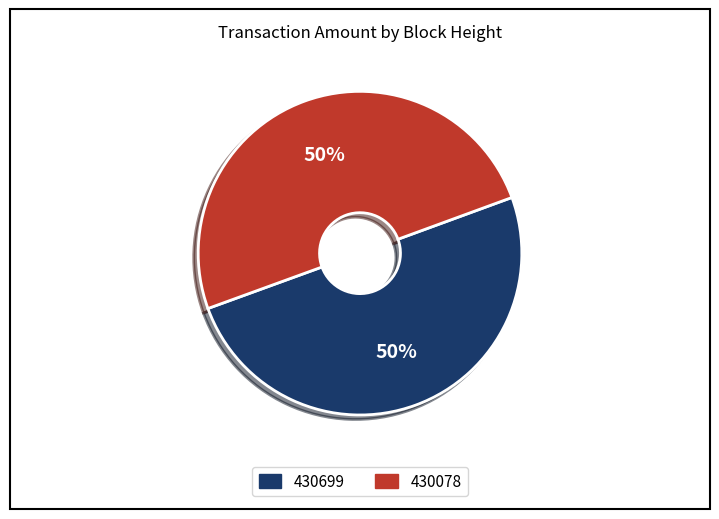

What is the ratio of the value at 430078 to the value at 430699?

1.0